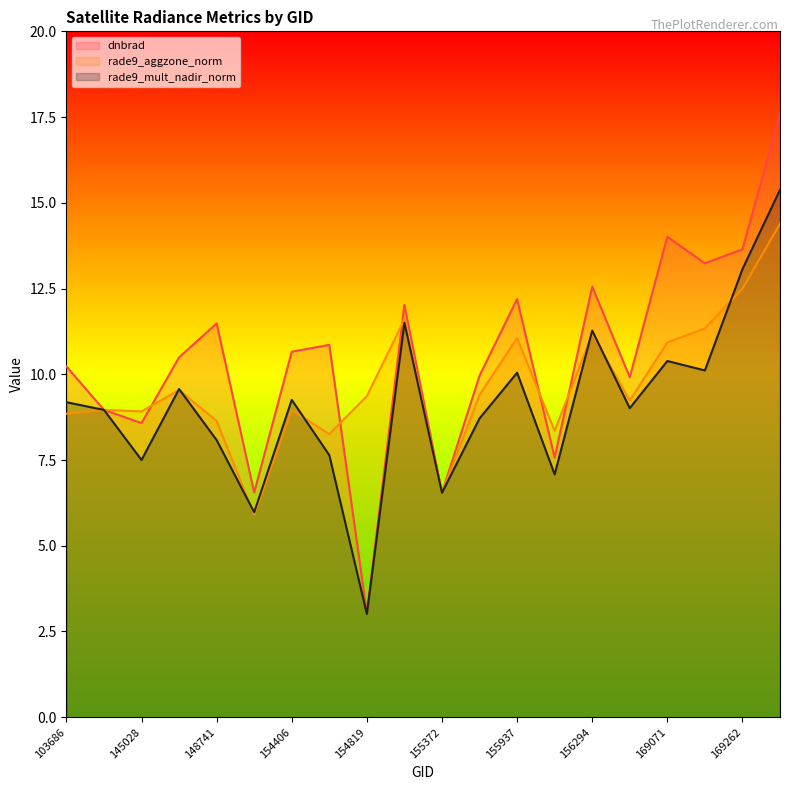

Which series has the widest spread of values?

dnbrad